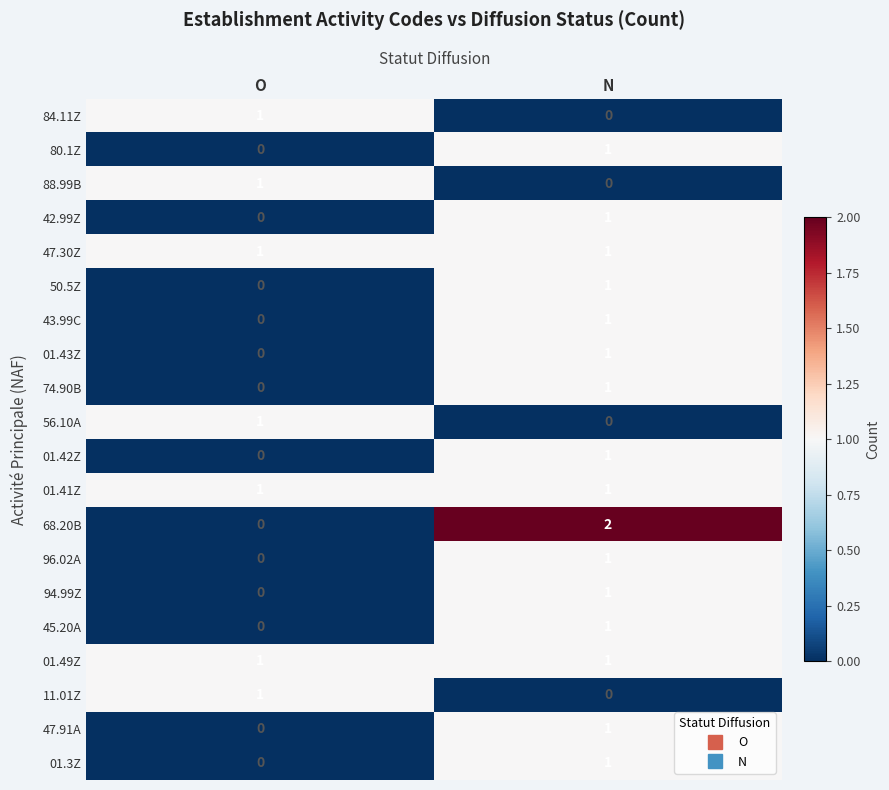

Is it true that 01.42Z equals 1 at N?

True